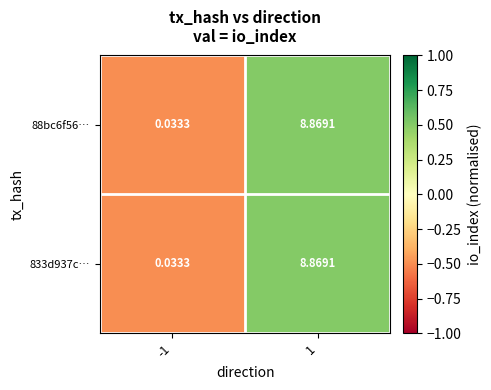

Is the value of 833d937c… at -1 greater than the value of 88bc6f56… at 1?

No